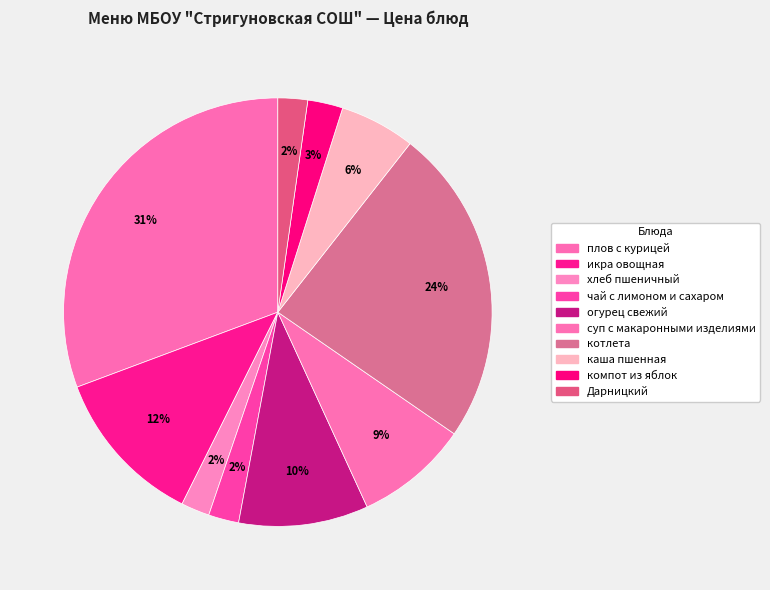

What is the ratio of the value at икра овощная to the value at чай с лимоном и сахаром?

5.2